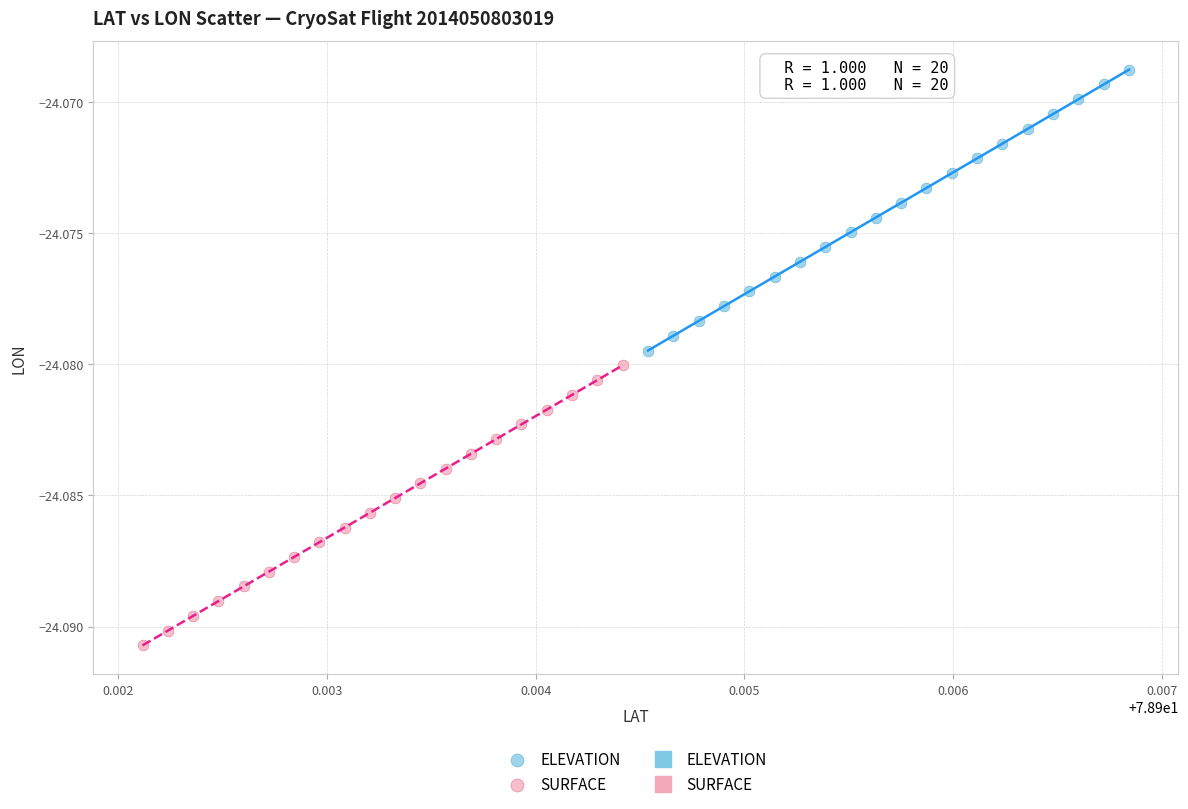

Which series contains the lowest Y value?

SURFACE